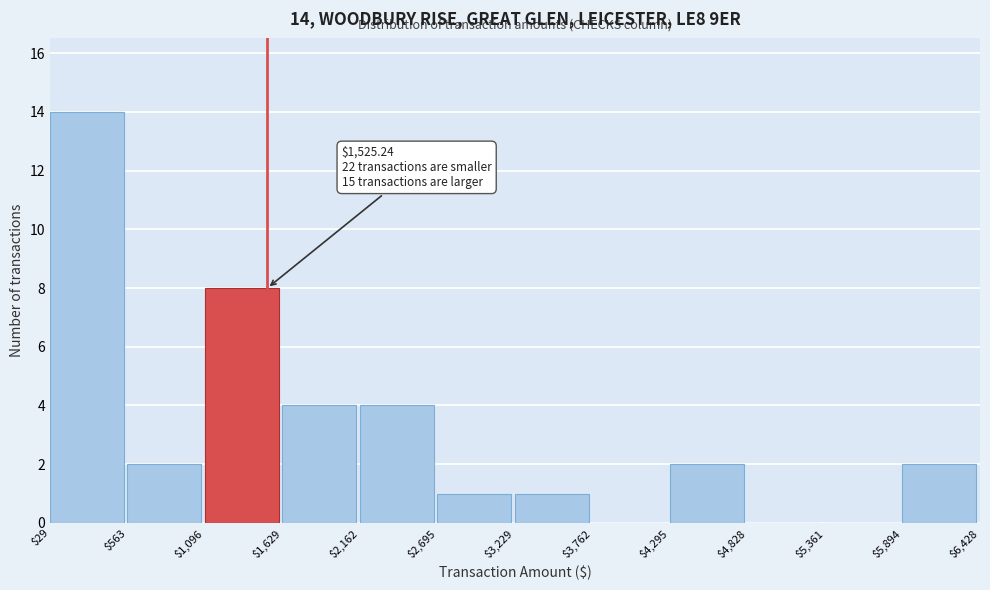

Over which range of the x-axis is the bar tallest?

$29 to $563